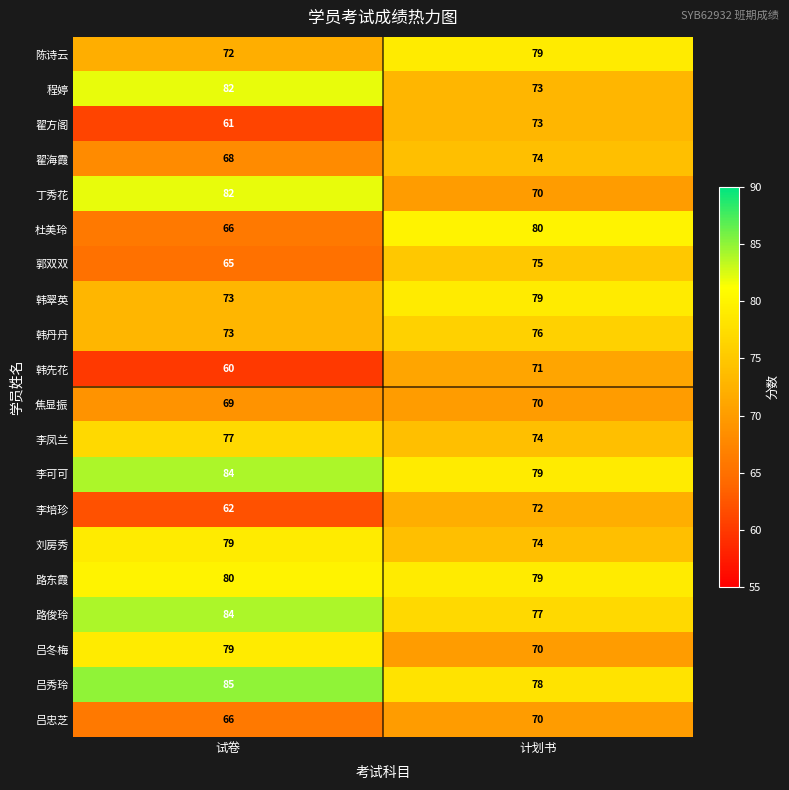

What is the approximate value of 韩先花 at 计划书, to the nearest 10?

70